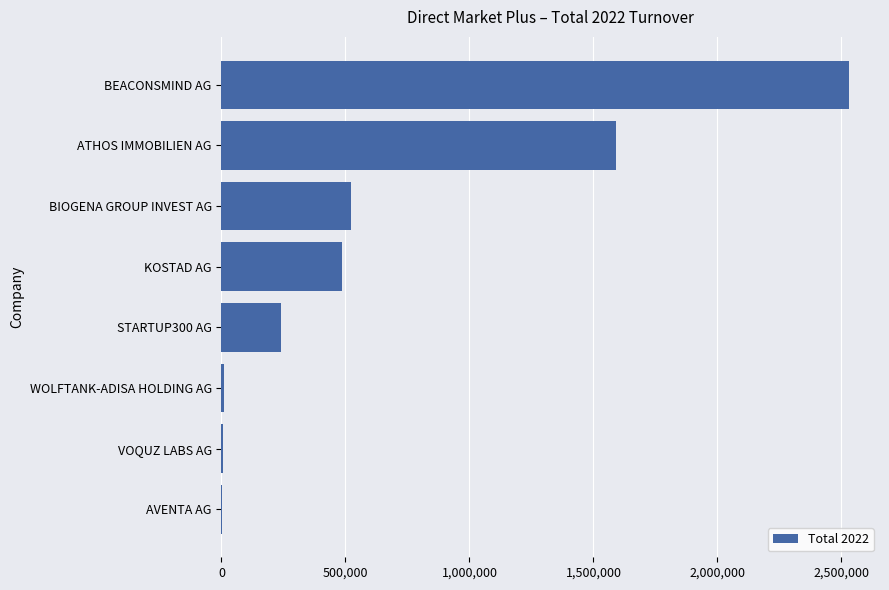

What is the average value?

673469.6